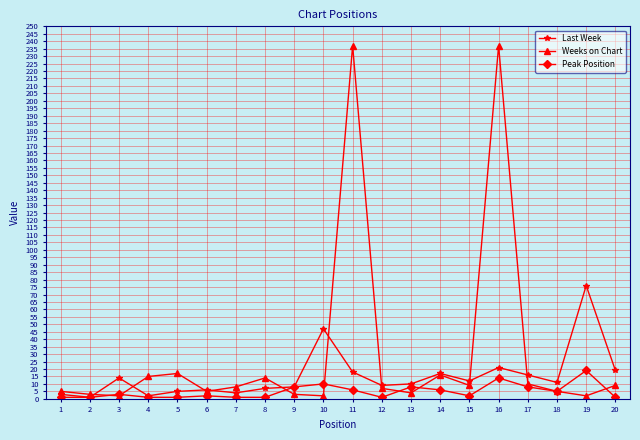

The Last Week series shows 17 at 14. True or false?

True